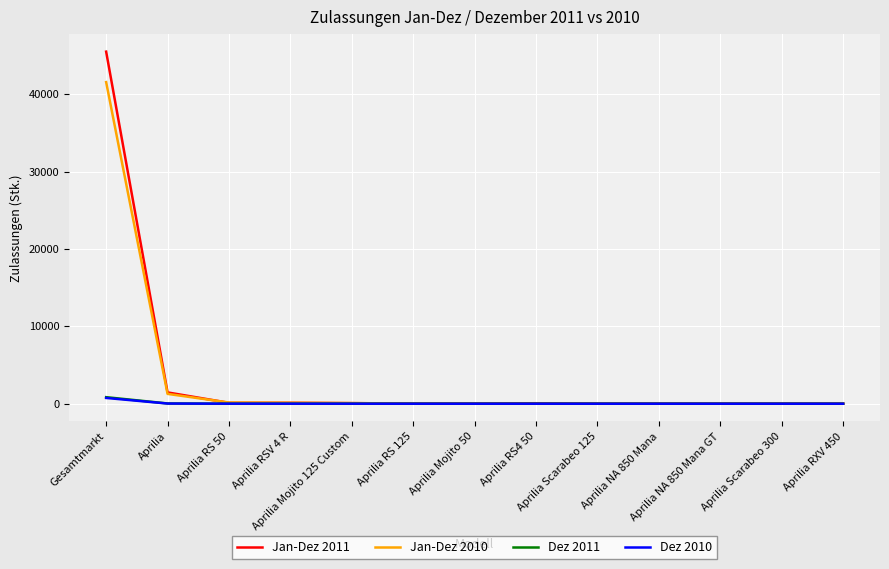

What is the maximum value for Jan-Dez 2010?

41590